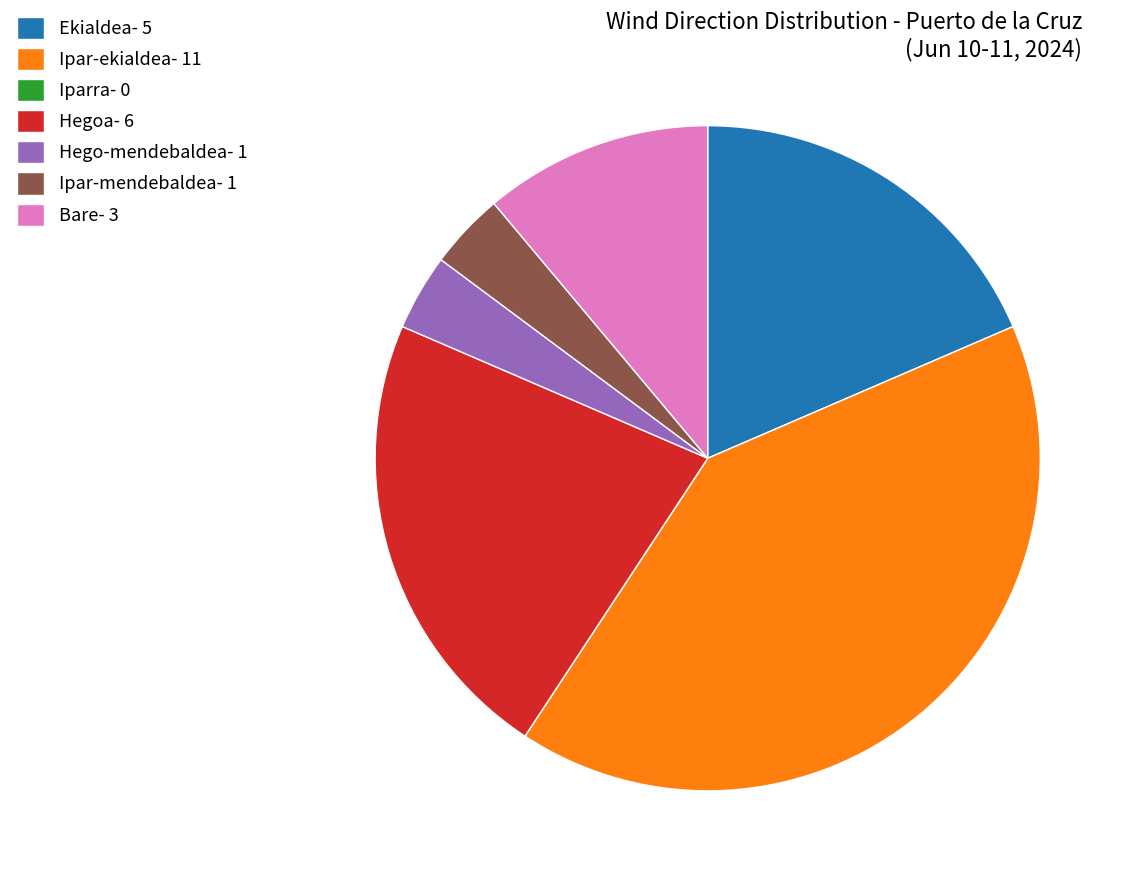

Does Hegoa account for over 50% of the chart?

No